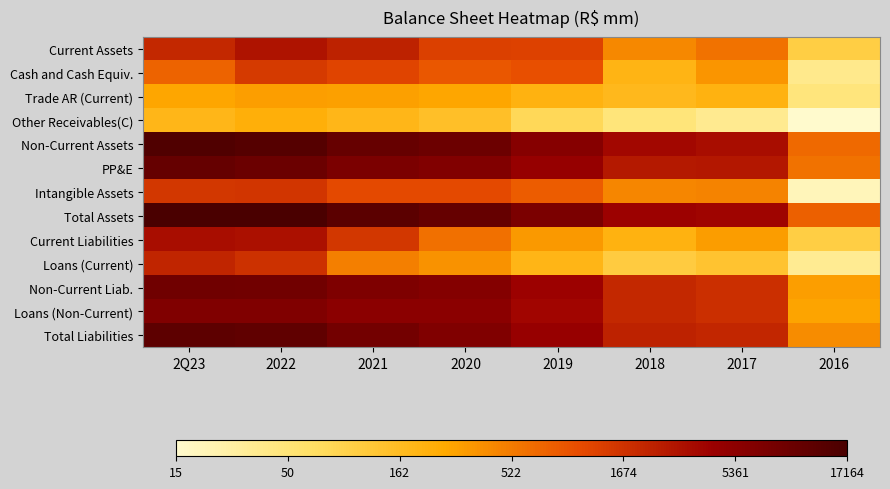

What is the smallest value displayed?

2.8